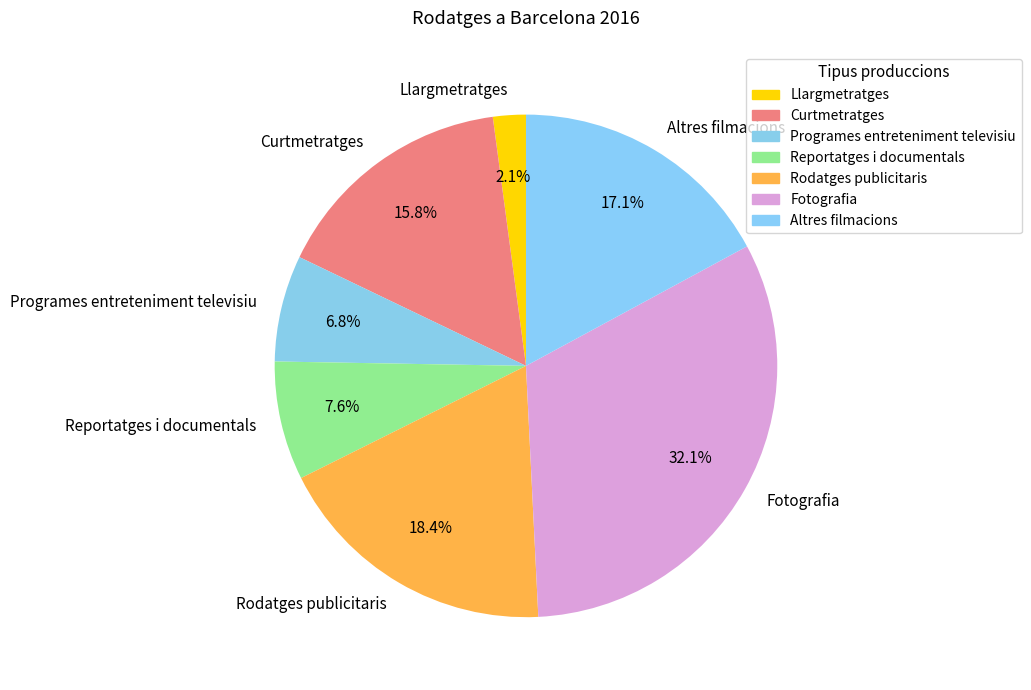

What percentage is the Fotografia slice, to the nearest percent?

32%